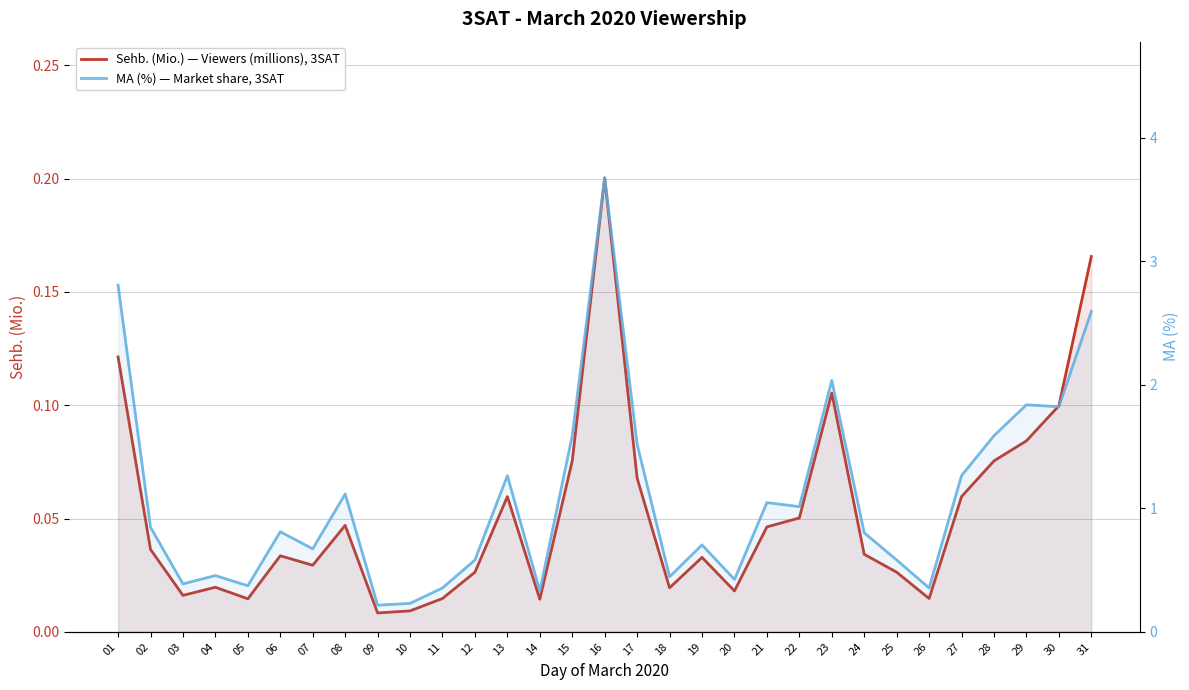

What is the highest value of the Sehb. (Mio.) — Viewers (millions), 3SAT series?

0.2